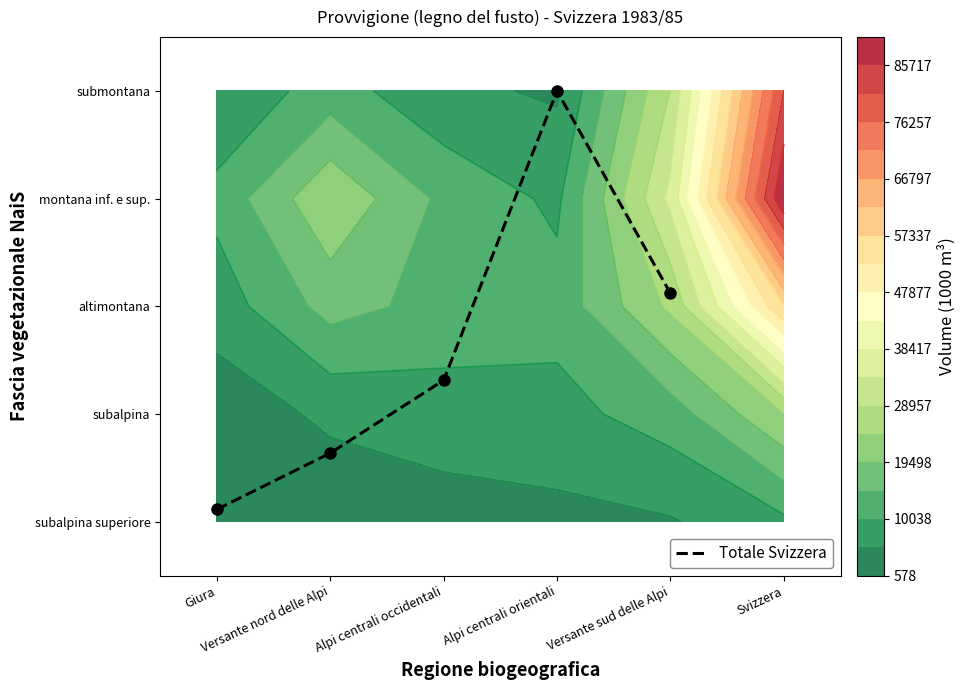

Reading left to right, list all the values displayed in this chart.

0.1	0.6	1.3	4.0	2.1